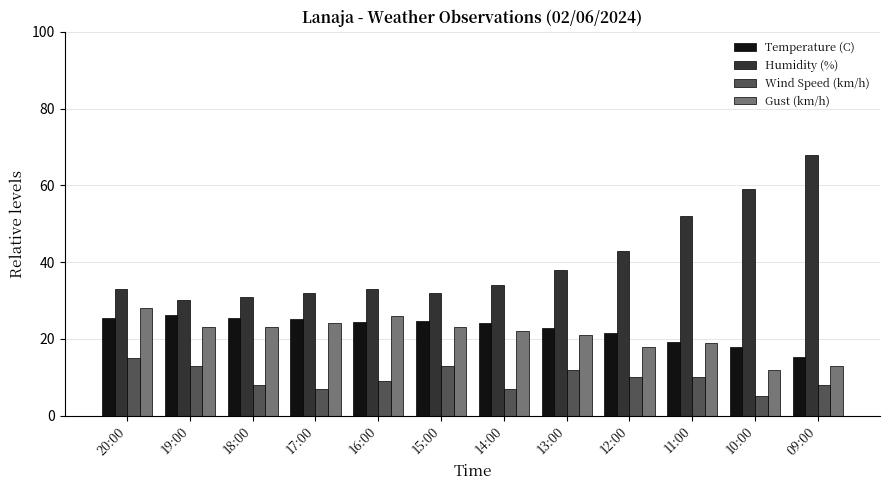

True or false: Humidity (%) has a value of 12.3 at 18:00.

False